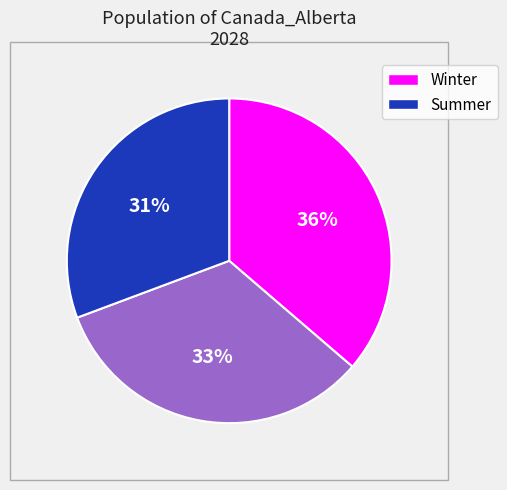

Is there any slice that represents more than half of the pie?

No